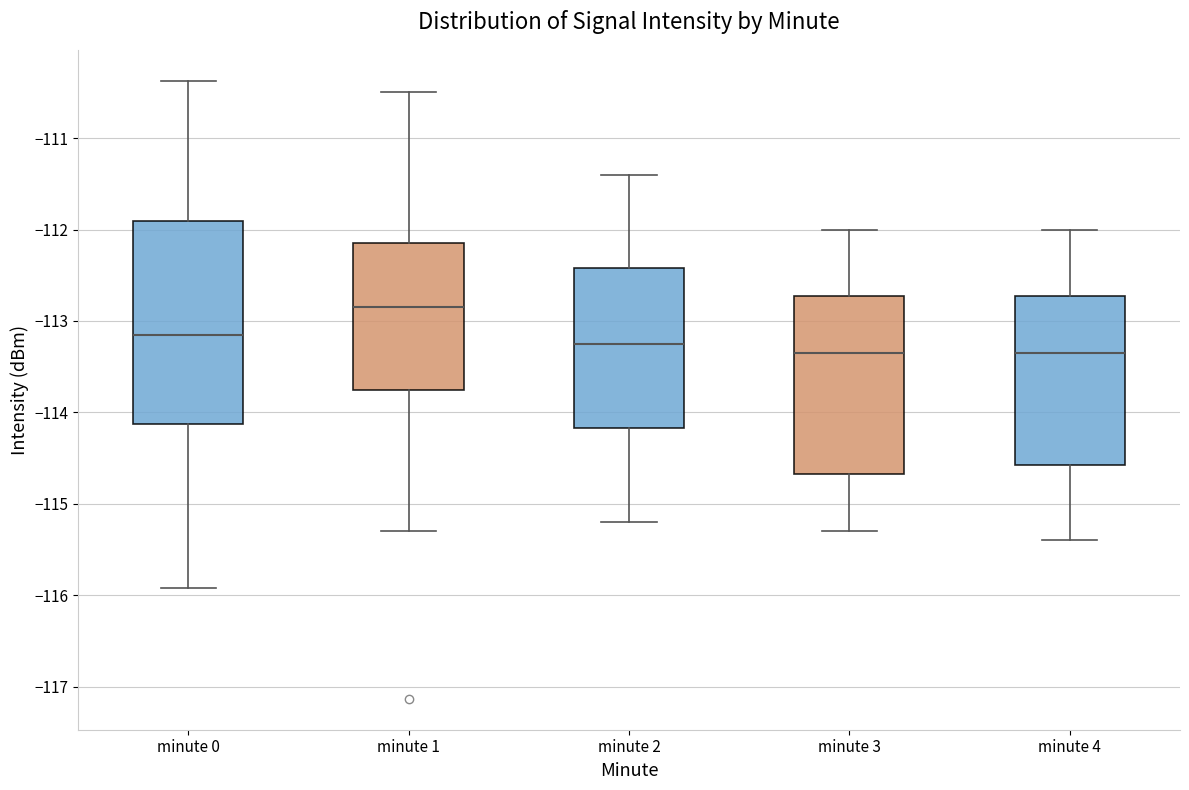

Comparing the boxes themselves (not the whiskers), which one is the tallest?

minute 0